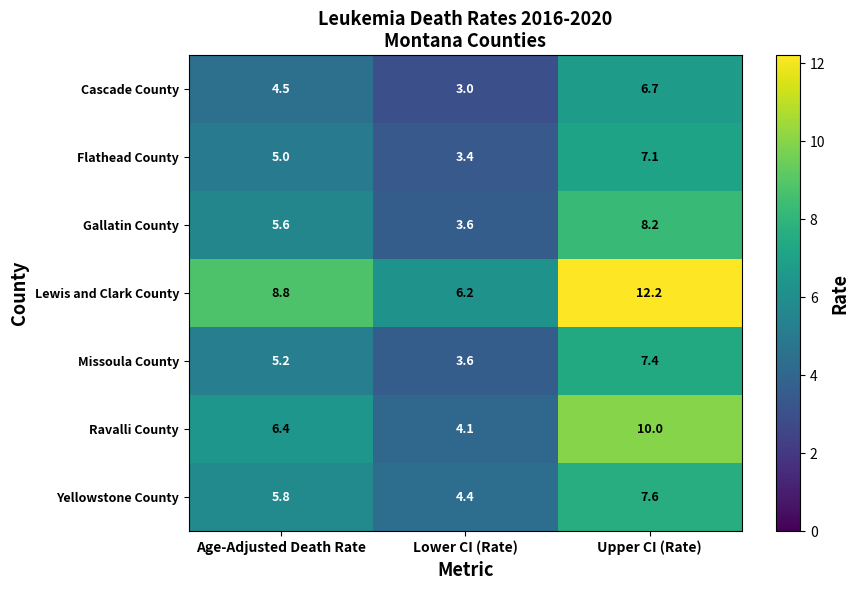

Which series has the widest spread of values?

Lewis and Clark County